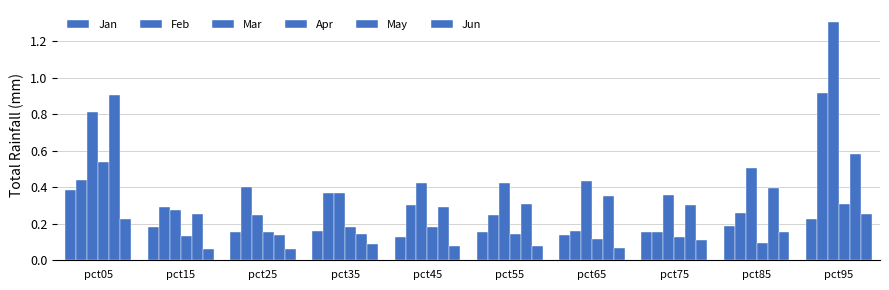

The May series shows 0.2 at pct55. True or false?

False